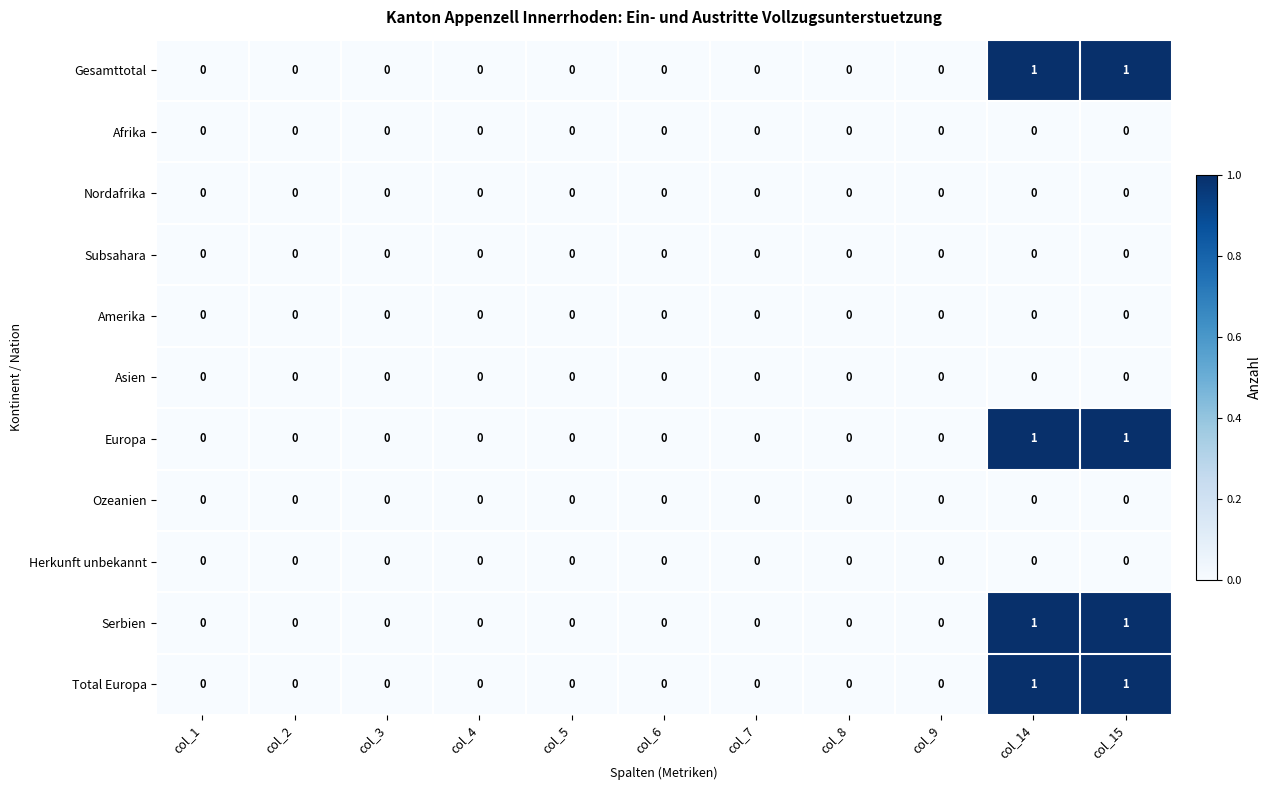

How many categories are shown in the chart?

11